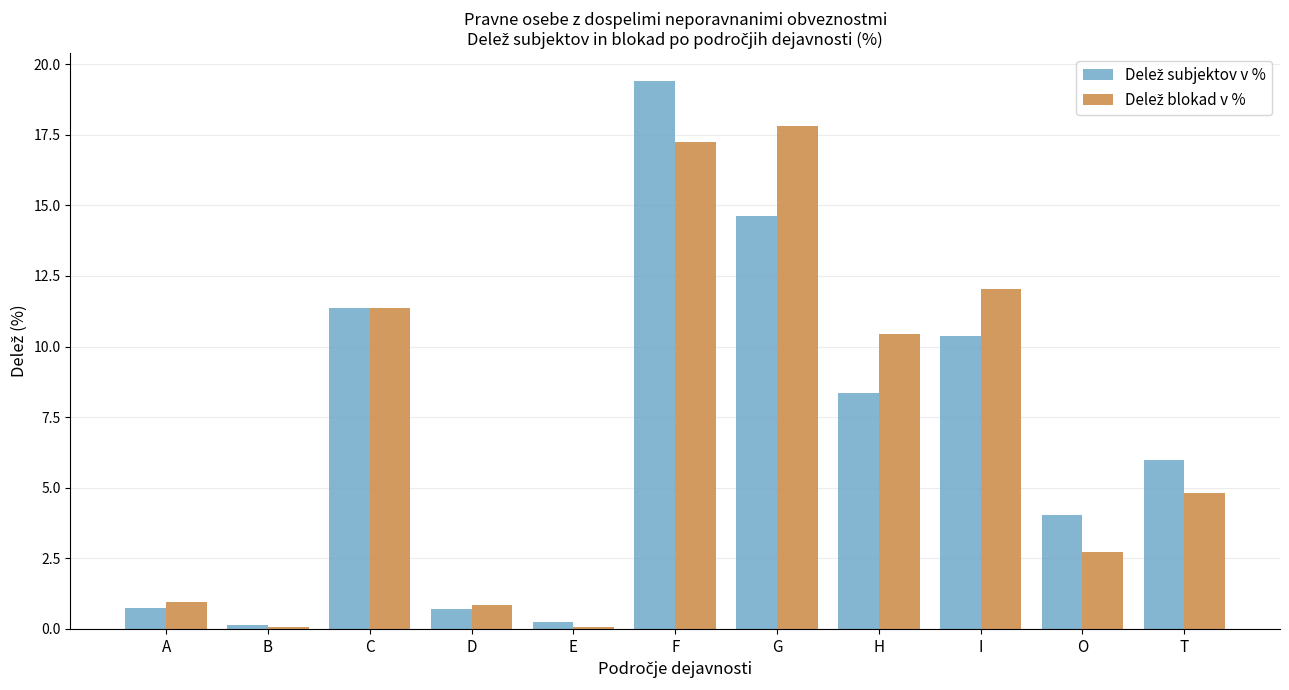

What is the label of the 4th bar from the right?

H